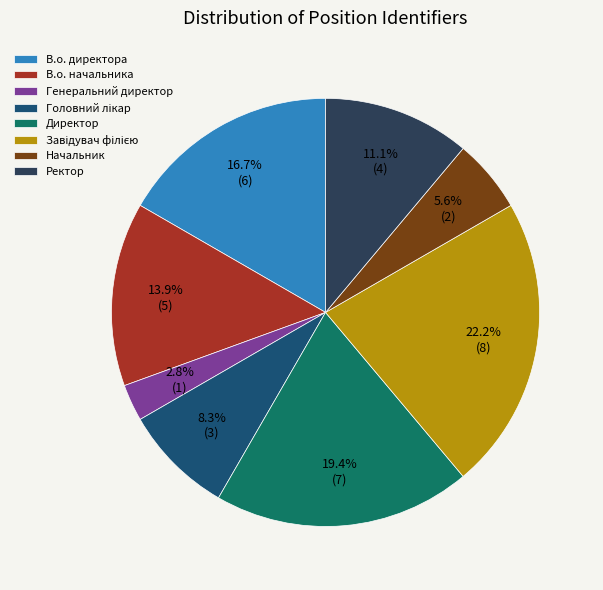

Is there any slice that represents more than half of the pie?

No